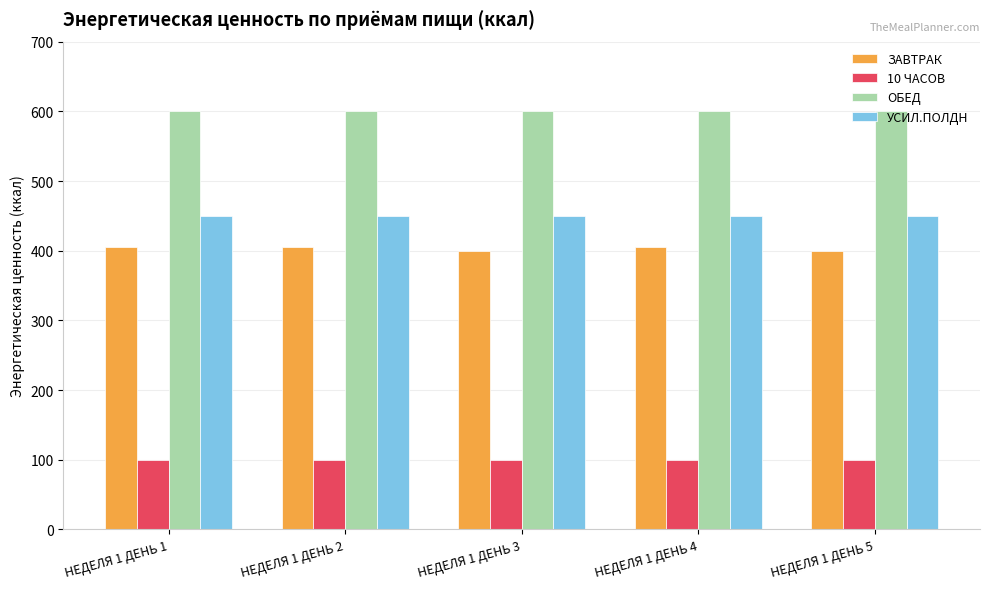

What is the difference between the highest and lowest values at НЕДЕЛЯ 1 ДЕНЬ 2?

500